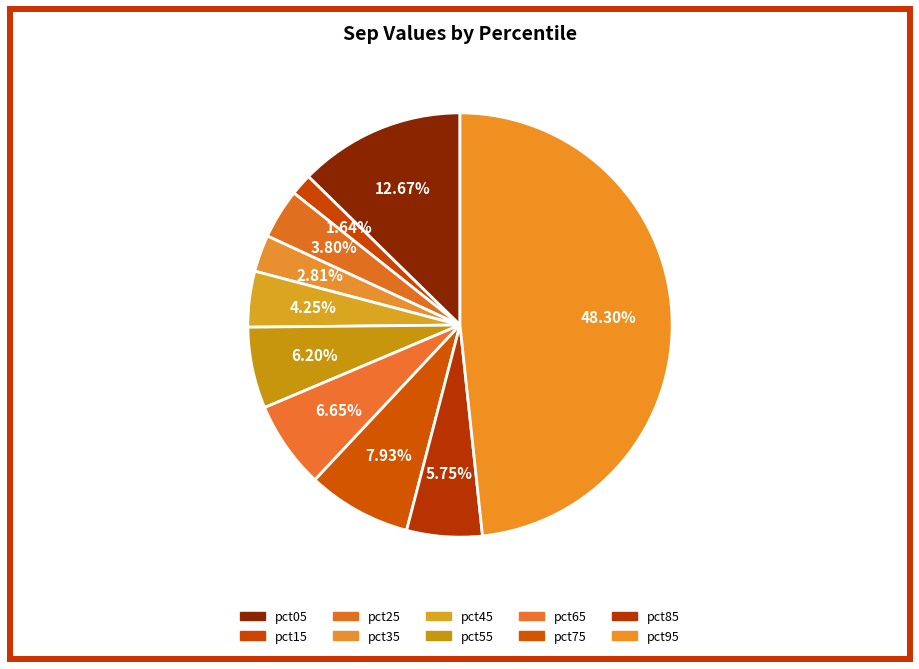

Which category has the smallest portion of the pie?

pct15